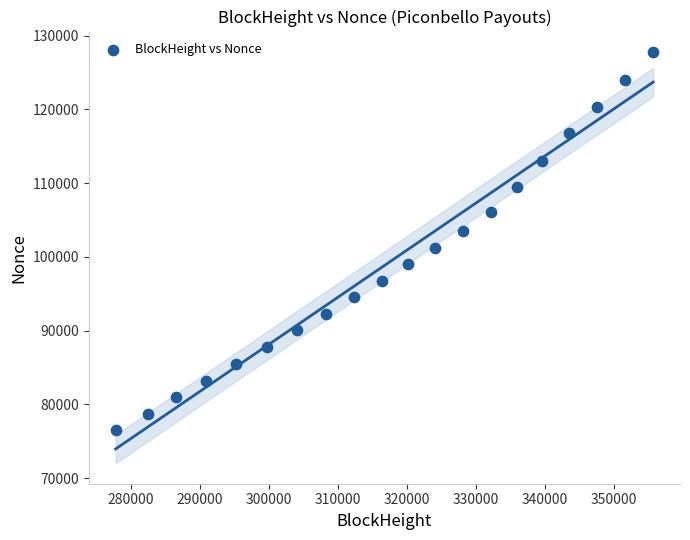

What is the range of X values (max minus min)?

77879